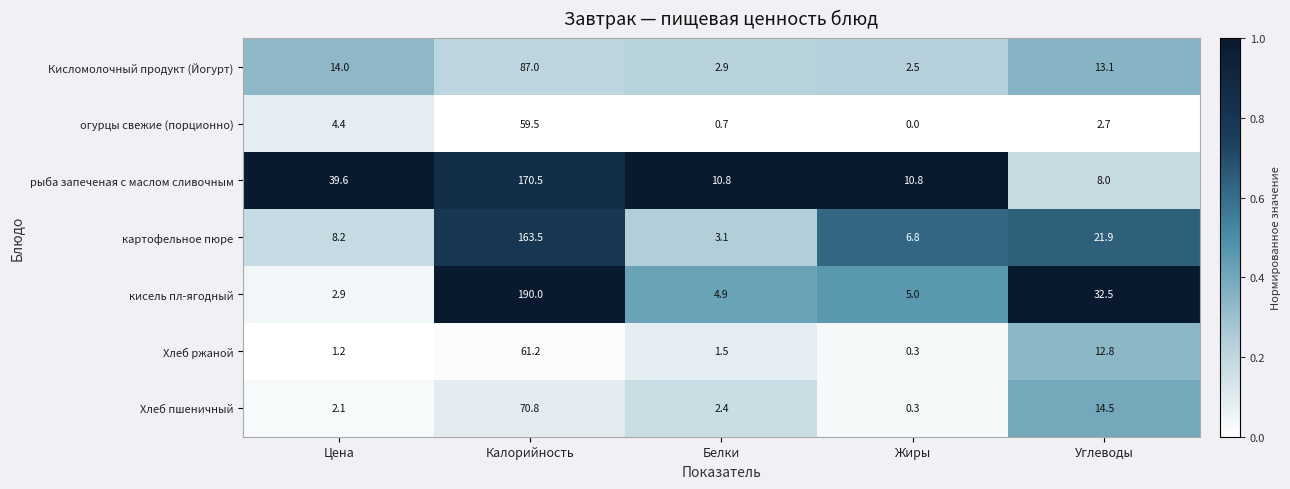

Which series has the largest total across all categories?

рыба запеченая с маслом сливочным